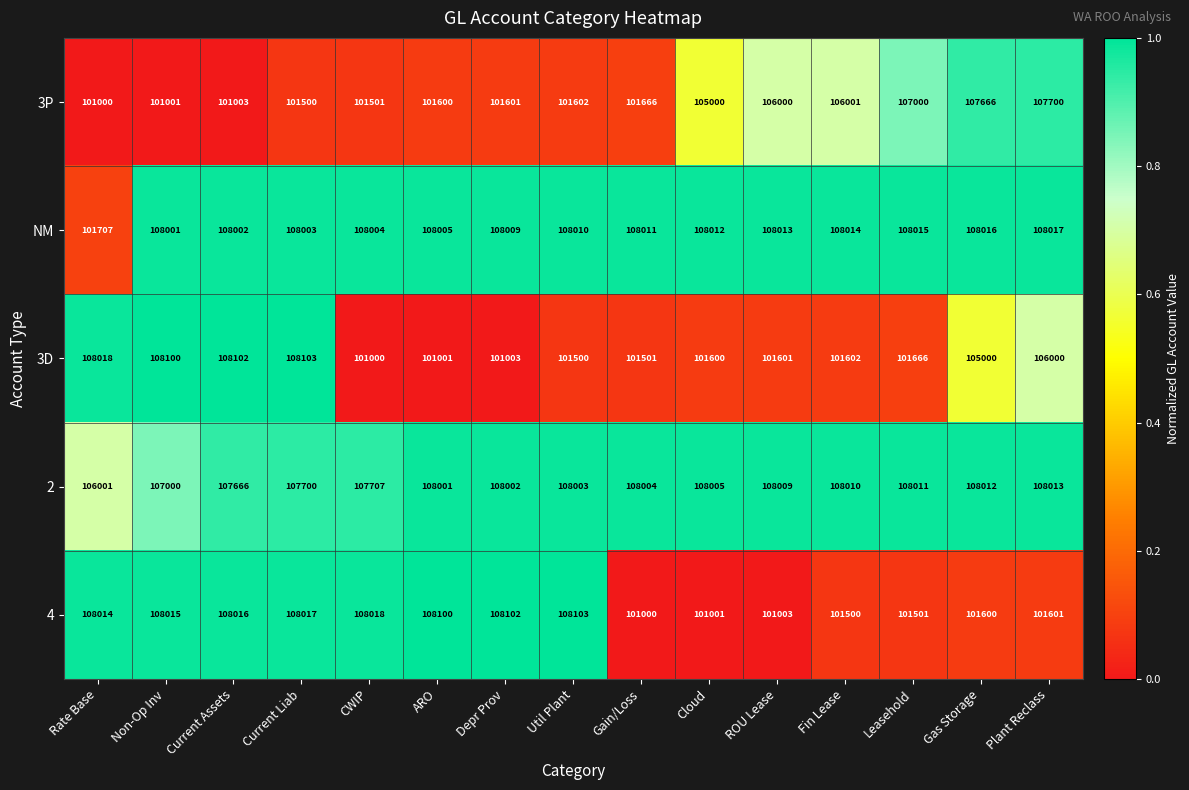

What is the maximum value shown in the chart?

108103